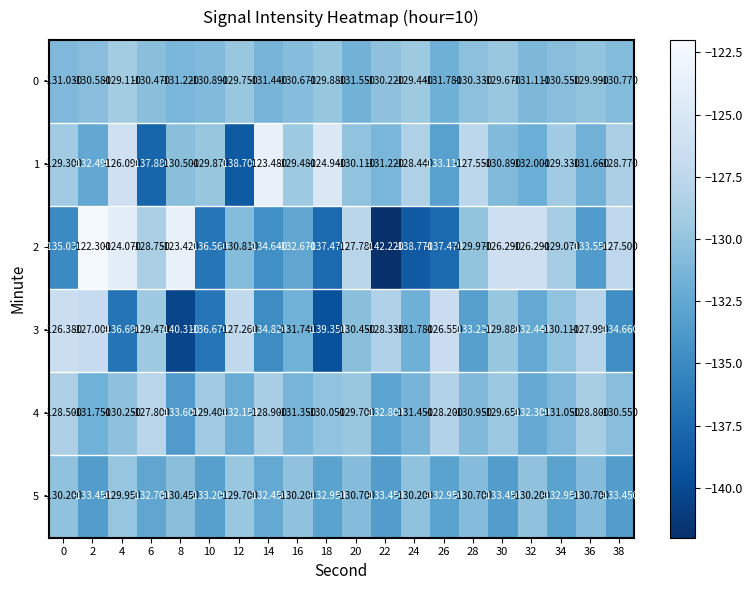

Is the value of 4 at 12 greater than the value of 0 at 8?

No